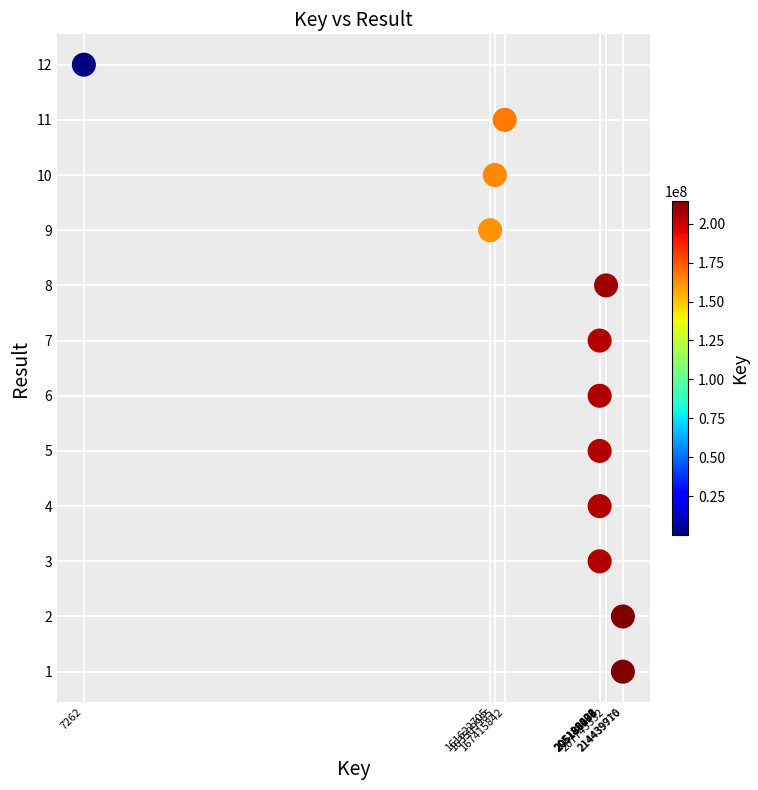

What is the range of Y values (max minus min)?

11